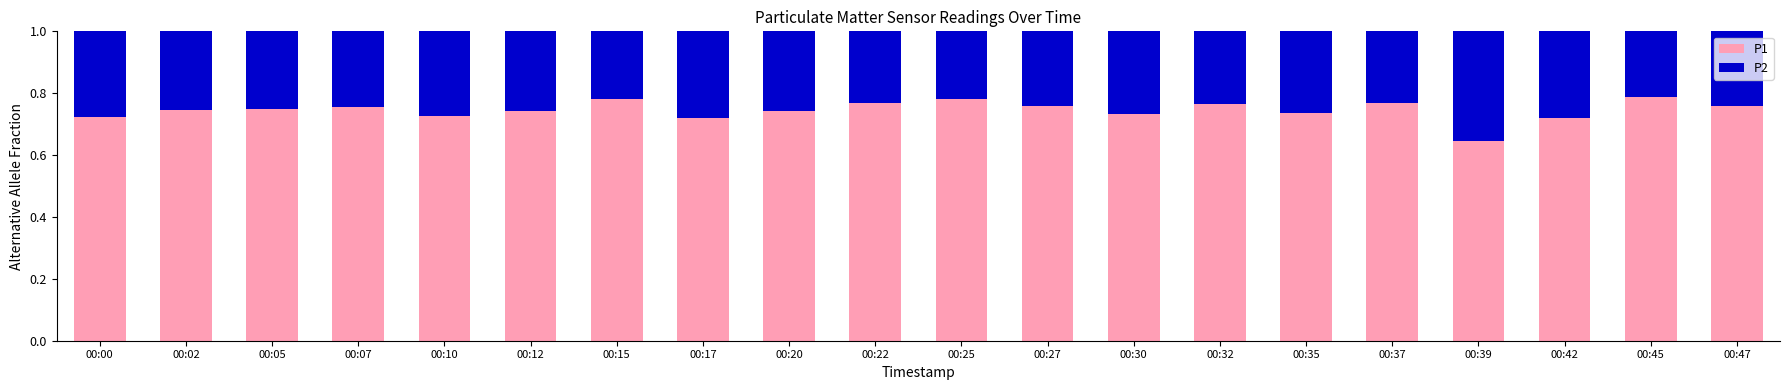

The P1 series shows 0.5 at 00:35. True or false?

False